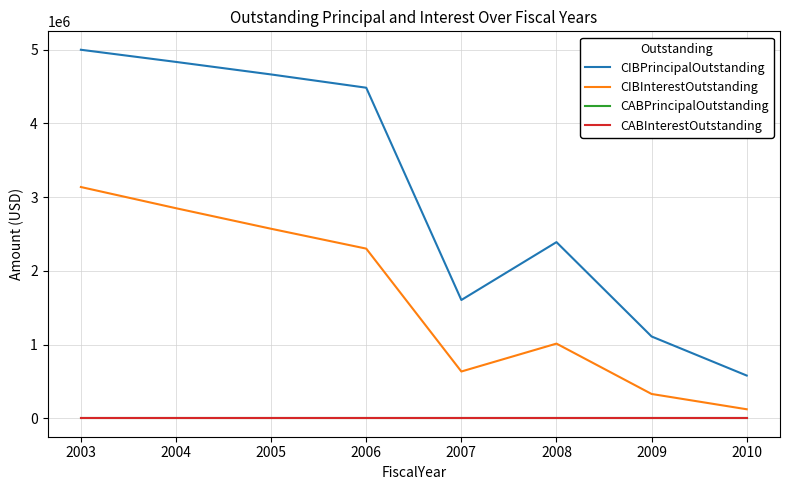

What is the average value of the CIBPrincipalOutstanding series?

3083750.0